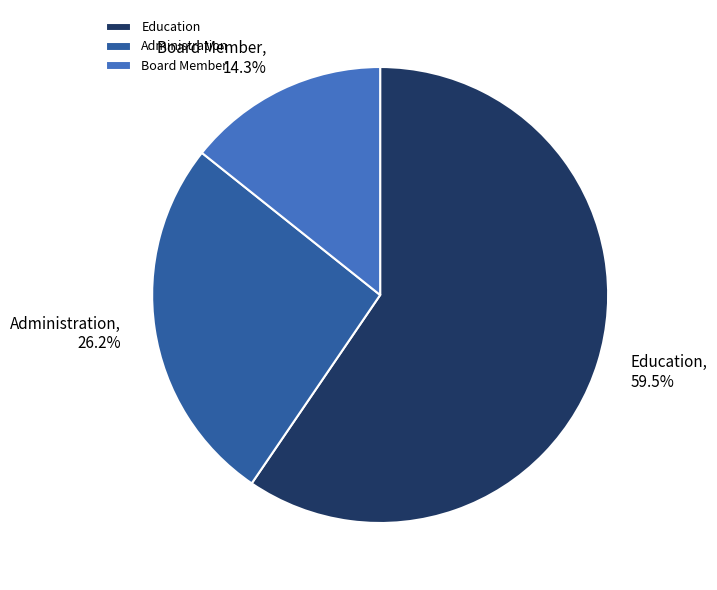

Between Board Member and Education, which is larger?

Education